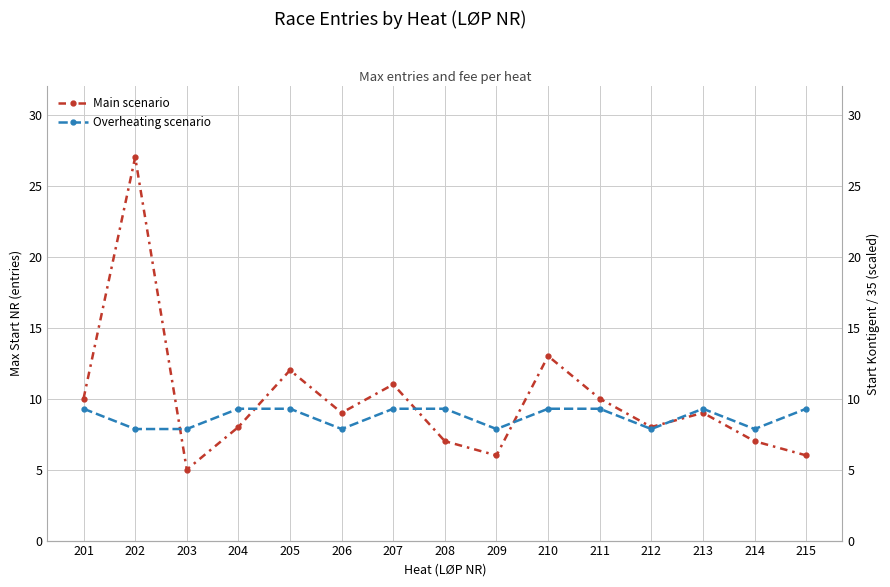

What is the sum of the Main scenario values at 206 and 202?

36.0